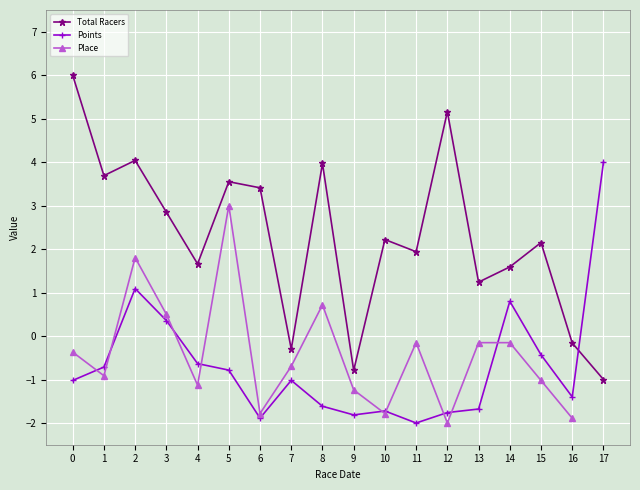

In Place, how many points are lower than both neighbors (excluding endpoints)?

5